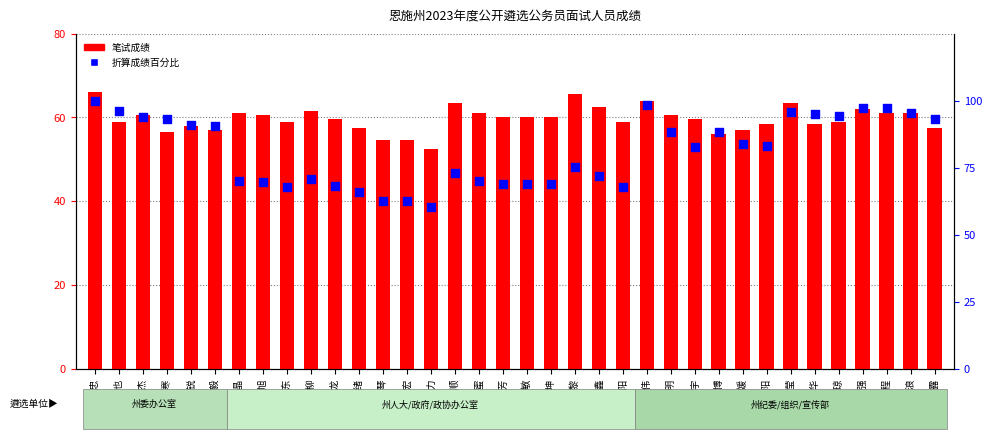

Which series contains the lowest Y value?

笔试成绩